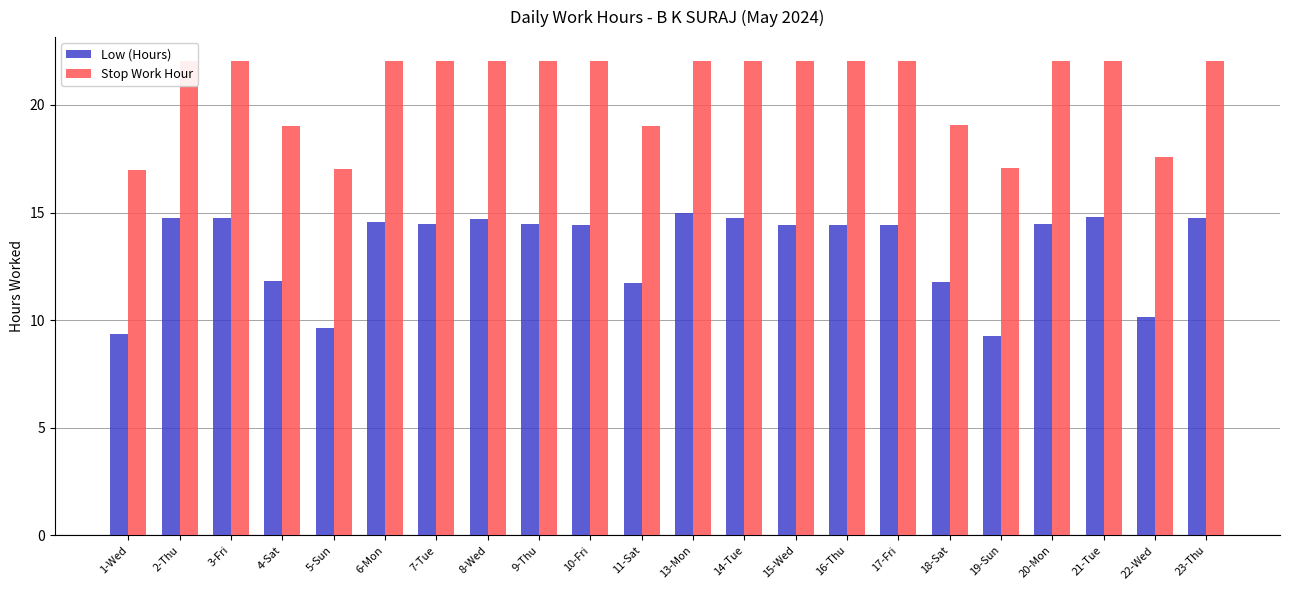

Is it true that Low (Hours) equals 11.8 at 18-Sat?

True